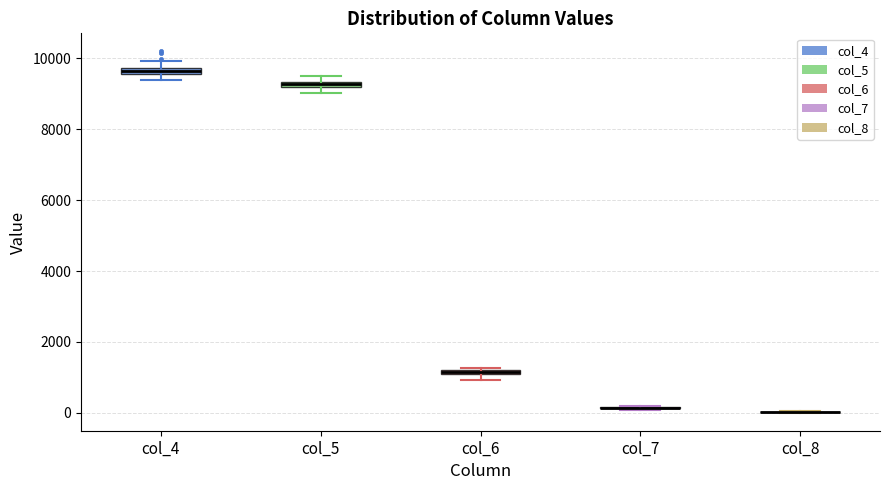

Where does the upper whisker of the box for col_4 end on the y-axis? The values are not printed on the chart, so give them approximately, as read against the axis.

10000